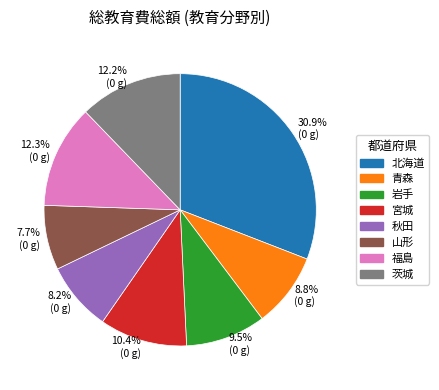

Count the number of slices in the pie.

8